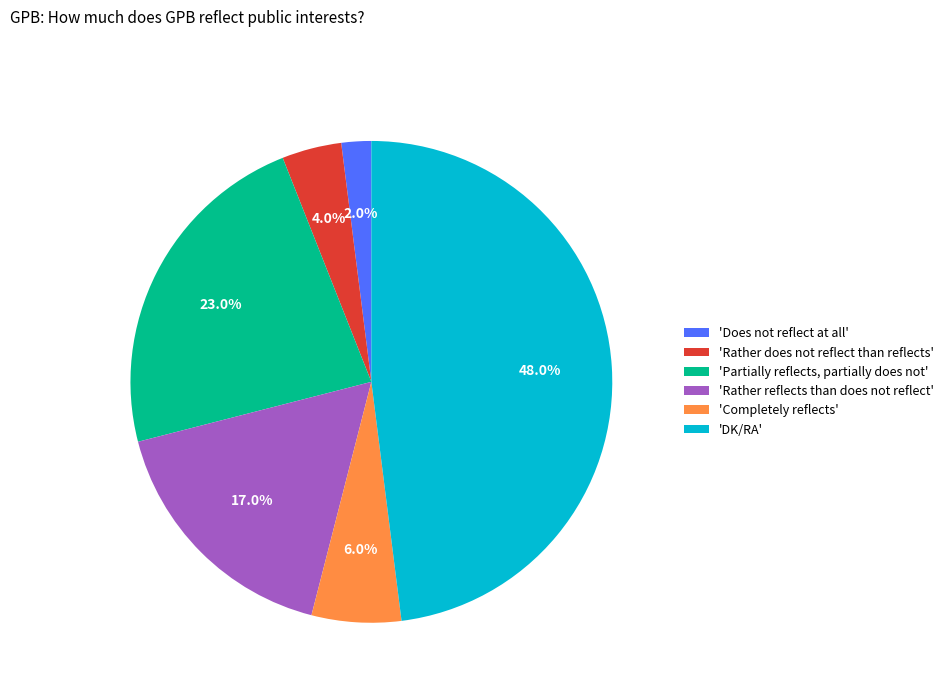

Is there any slice that represents more than half of the pie?

No